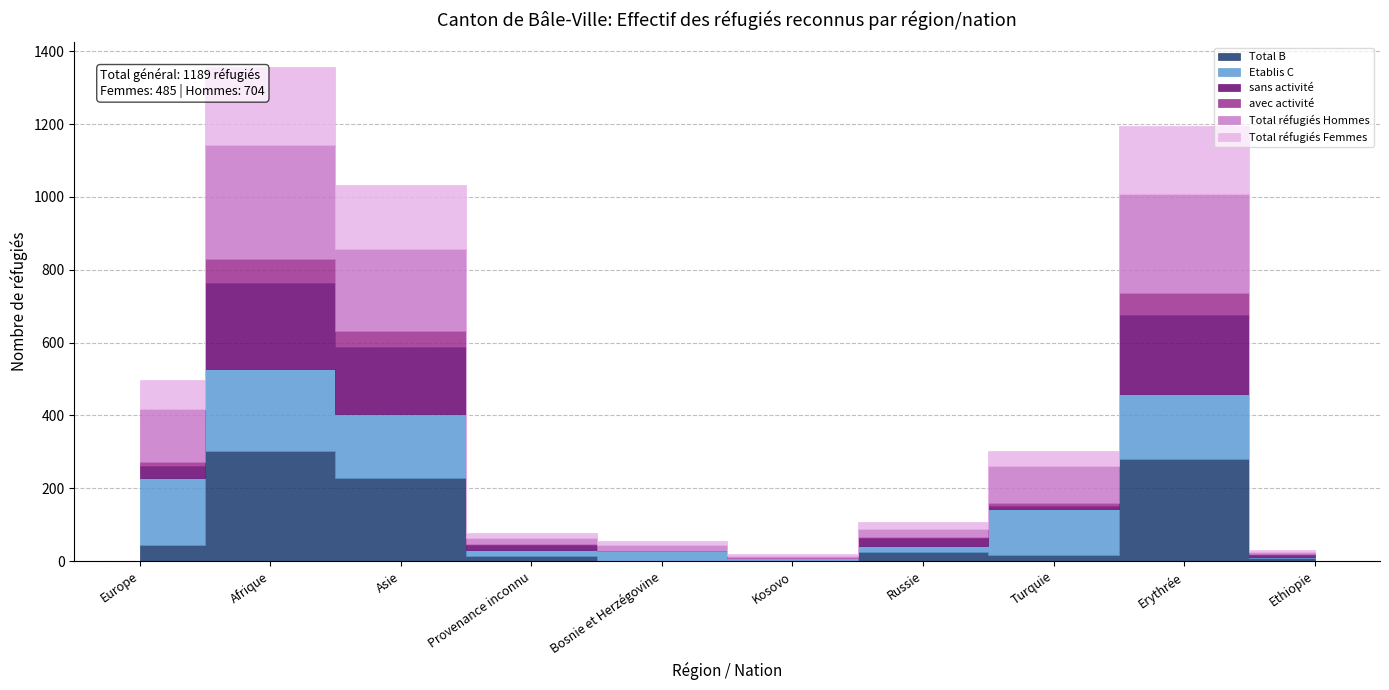

Reading left to right, list all the values displayed in this chart.

Total B: 44	303	228	15	0	0	26	17	279	7
Etablis C: 183	224	175	16	28	9	15	125	179	5
sans activité: 34	238	184	12	0	0	23	10	219	4
avec activité: 10	65	44	3	0	0	3	7	60	3
Total réfugiés Hommes: 146	312	227	18	16	4	22	102	272	7
Total réfugiés Femmes: 81	215	176	13	12	5	19	40	186	5